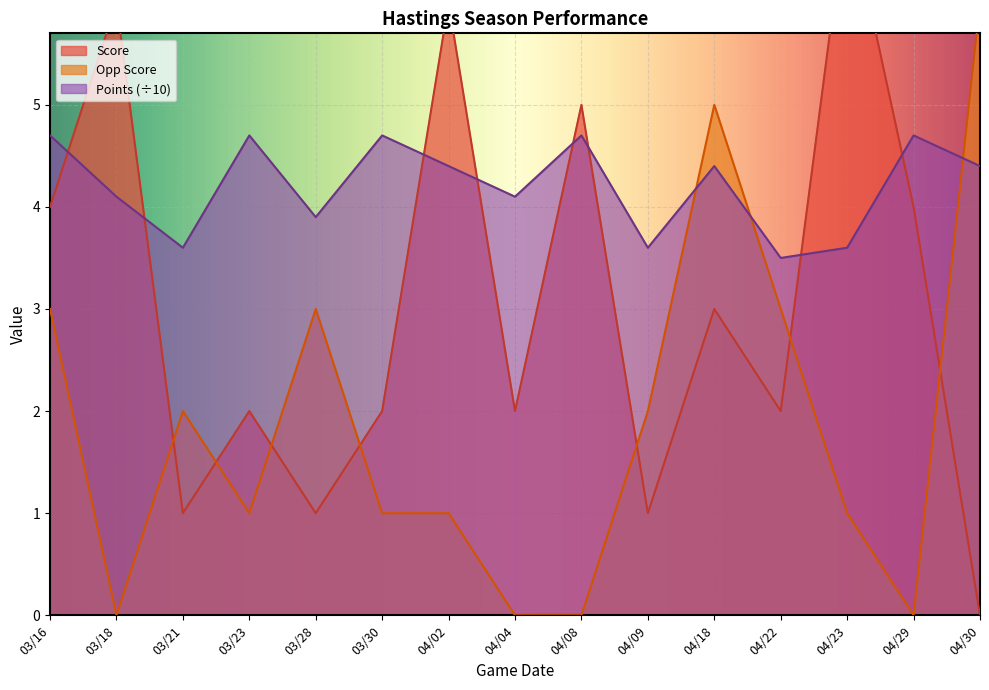

In Score, how many points are lower than both neighbors (excluding endpoints)?

5